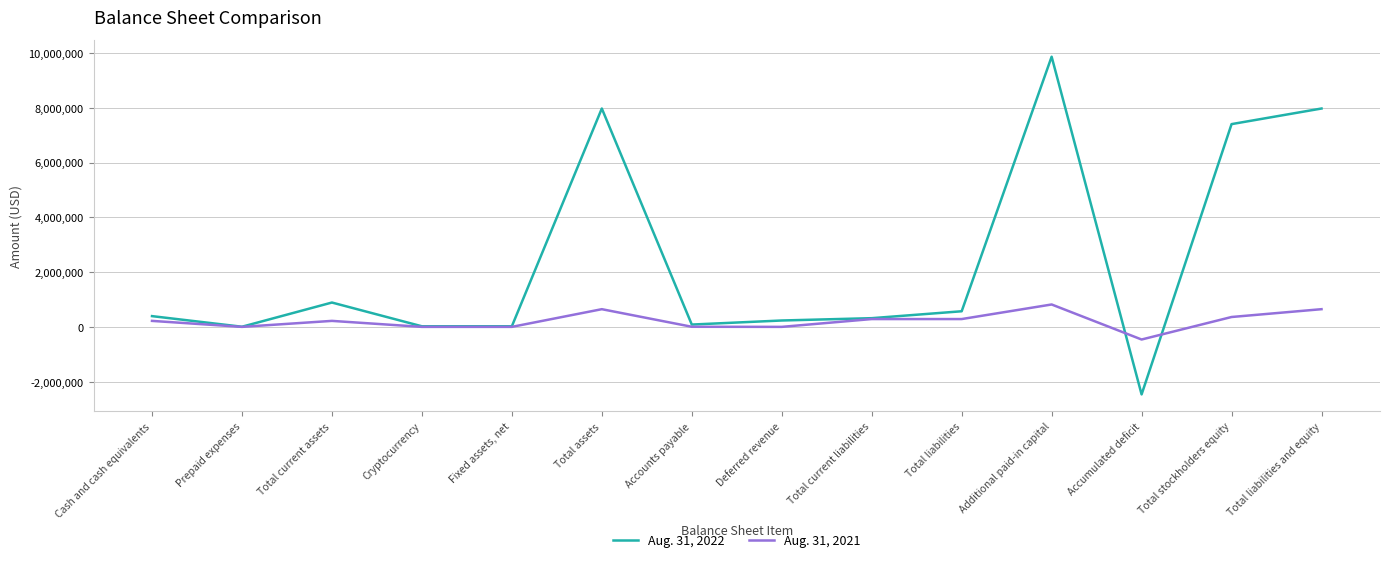

True or false: Aug. 31, 2021 has a value of 285481 at Total liabilities.

True